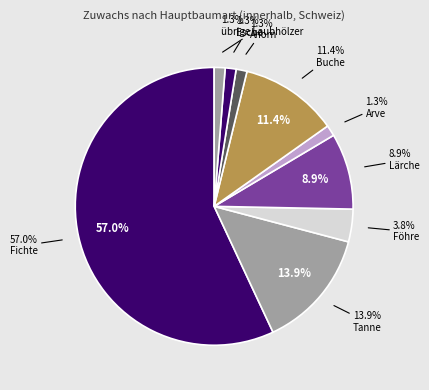

Does Fichte represent more than half of the total?

Yes